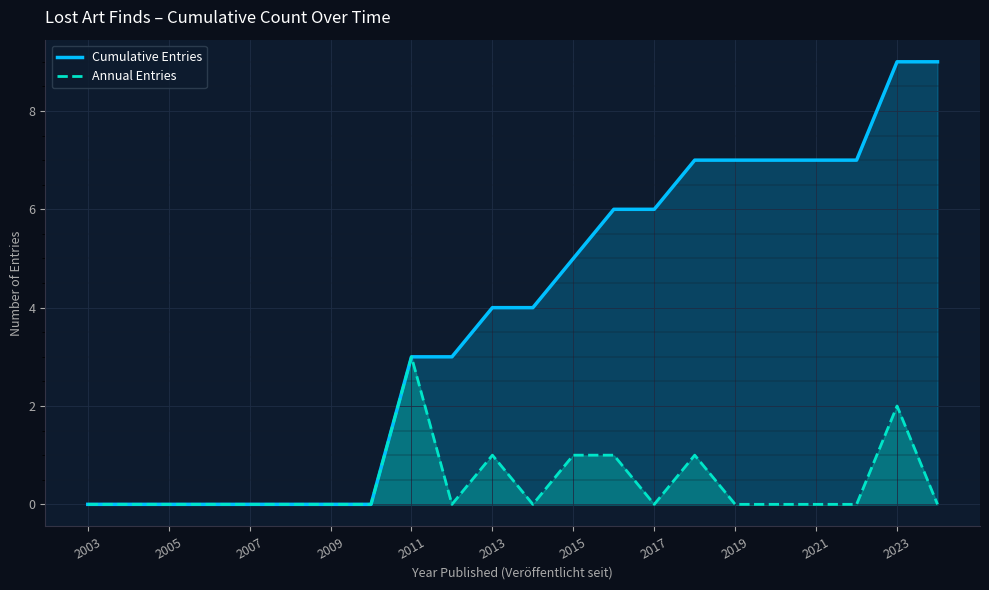

True or false: Annual Entries has a value of 2 at 2023.

True